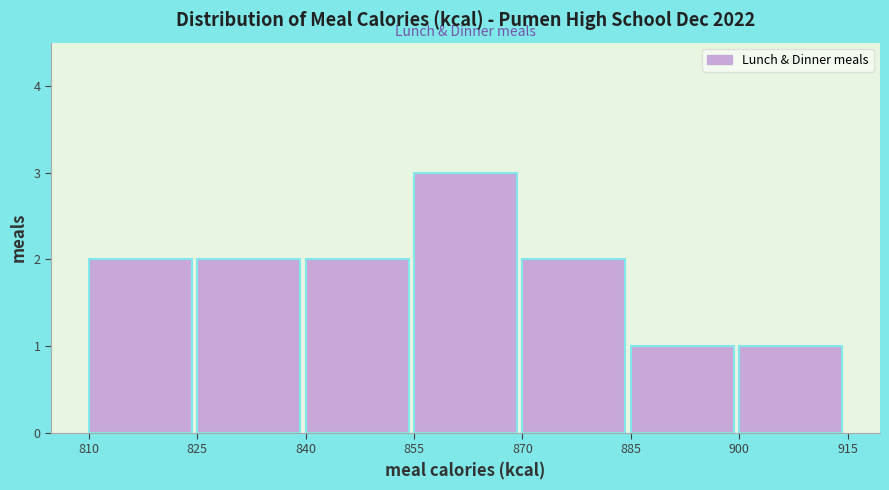

Reading left to right, list every bar in this chart as the range it spans on the x-axis followed by its height. The values are not printed on the chart, so give them approximately, as read against the axis.

810 to 825: 2
825 to 840: 2
840 to 855: 2
855 to 870: 3
870 to 885: 2
885 to 900: 1
900 to 915: 1